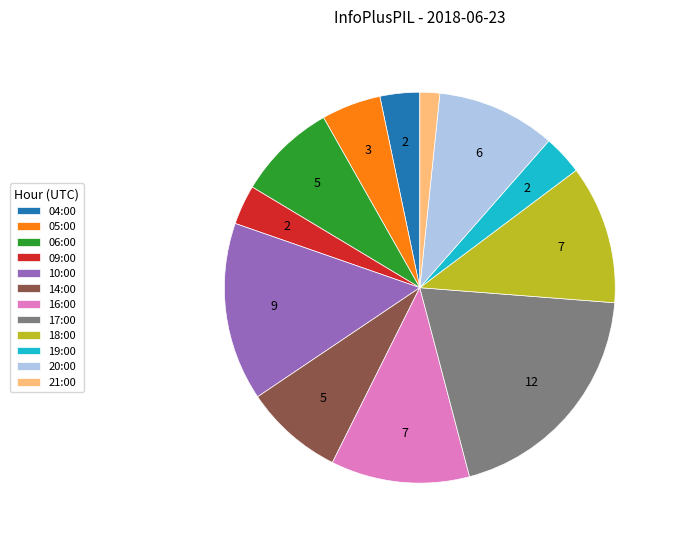

Combined, do 21:00 and 19:00 account for over 50%?

No